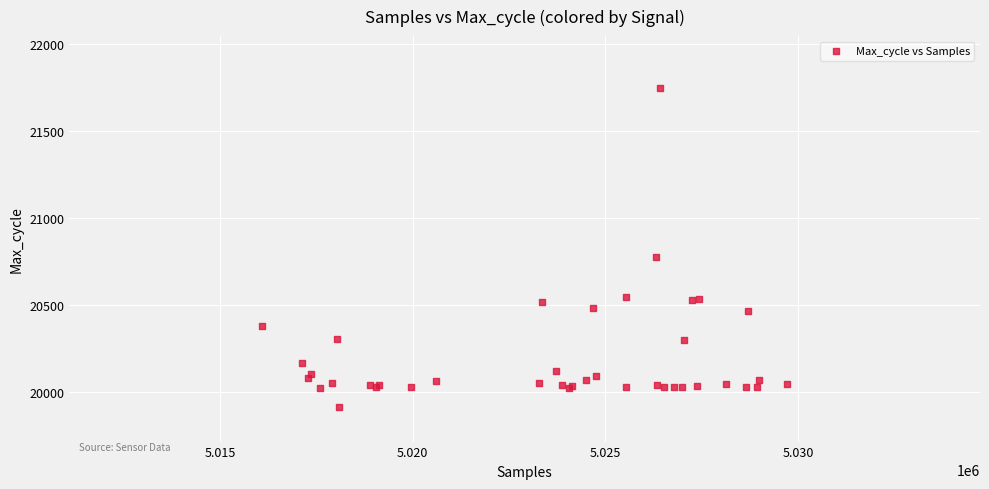

What Y value in the scatter plot is closest to 20830?

20778